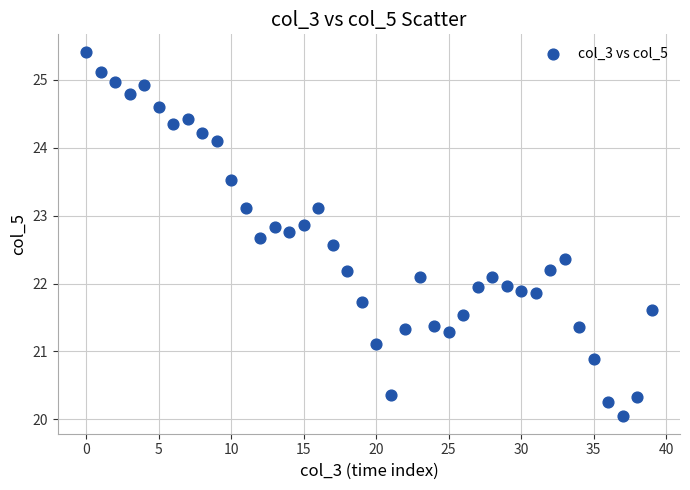

What is the range of Y values (max minus min)?

5.3